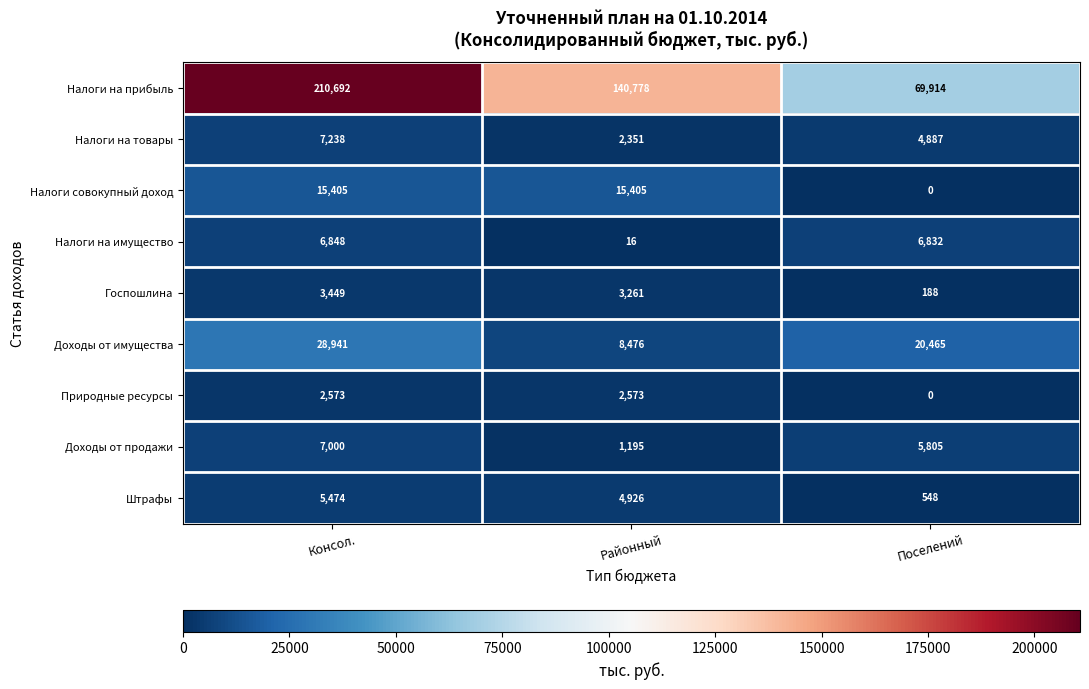

Reading left to right, transcribe all the data shown in this chart.

Налоги на прибыль: Консол.=210692	Районный=140778	Поселений=69914
Налоги на товары: Консол.=7238	Районный=2351	Поселений=4887
Налоги совокупный доход: Консол.=15405	Районный=15405	Поселений=0
Налоги на имущество: Консол.=6848	Районный=16	Поселений=6832
Госпошлина: Консол.=3449	Районный=3261	Поселений=188
Доходы от имущества: Консол.=28941	Районный=8476	Поселений=20465
Природные ресурсы: Консол.=2573	Районный=2573	Поселений=0
Доходы от продажи: Консол.=7000	Районный=1195	Поселений=5805
Штрафы: Консол.=5474	Районный=4926	Поселений=548